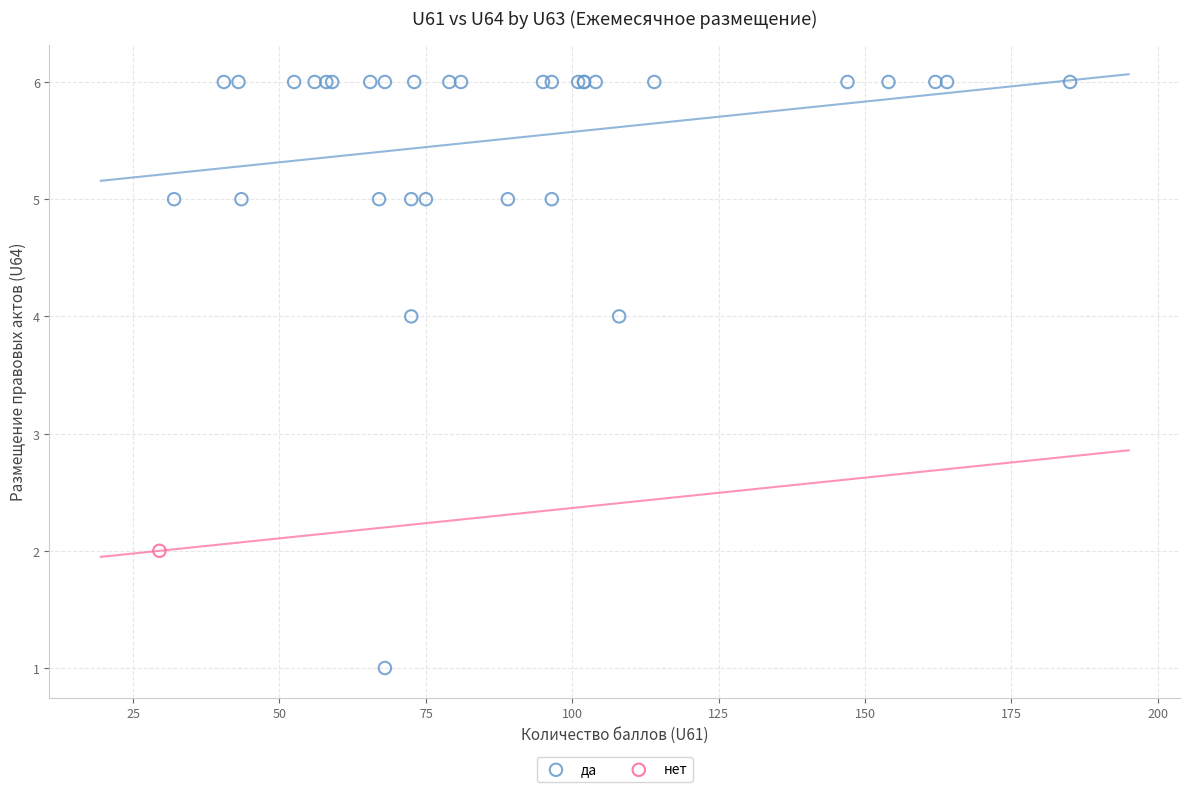

What are all the series names shown in the legend?

да, нет